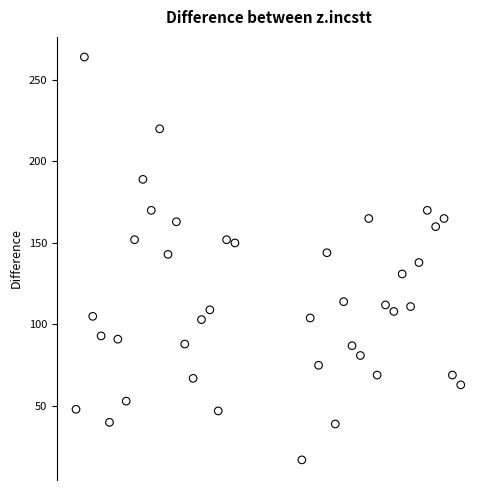

Count the number of points in this scatter plot.

40